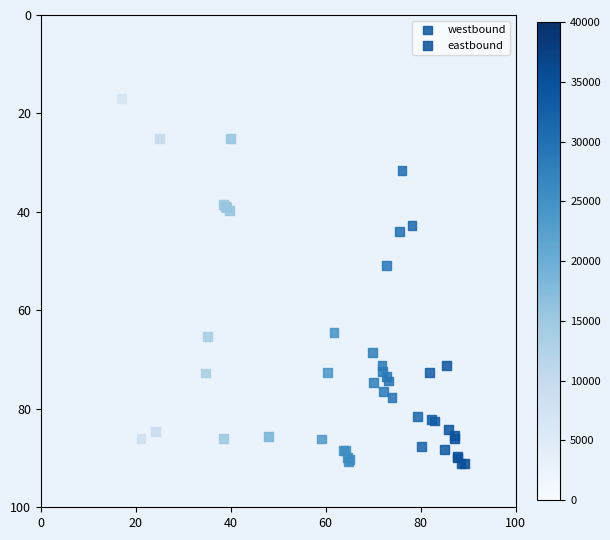

Which series has the widest spread of Y values?

eastbound